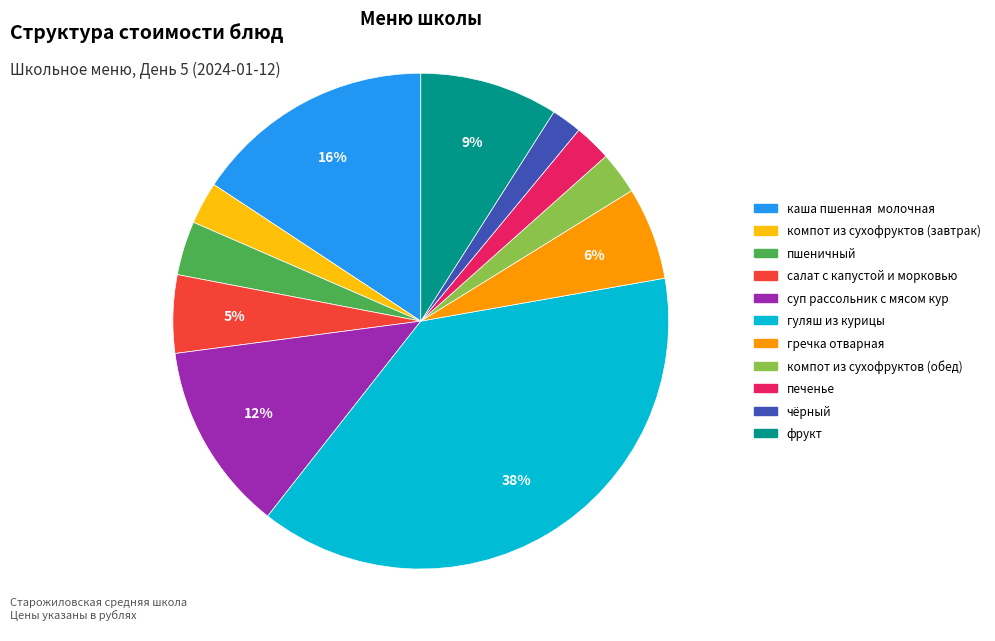

Is гуляш из курицы the majority of the pie?

No